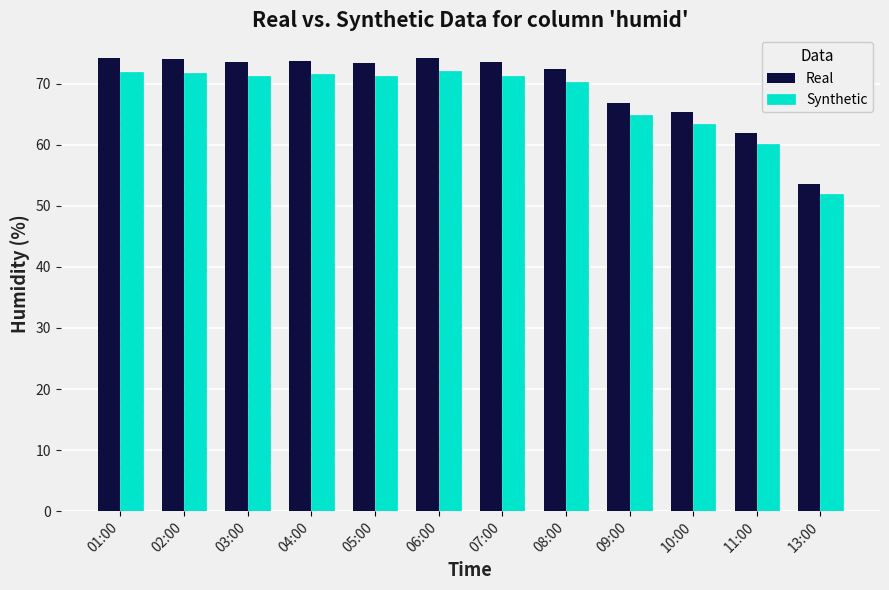

At which label does Synthetic reach its minimum?

13:00